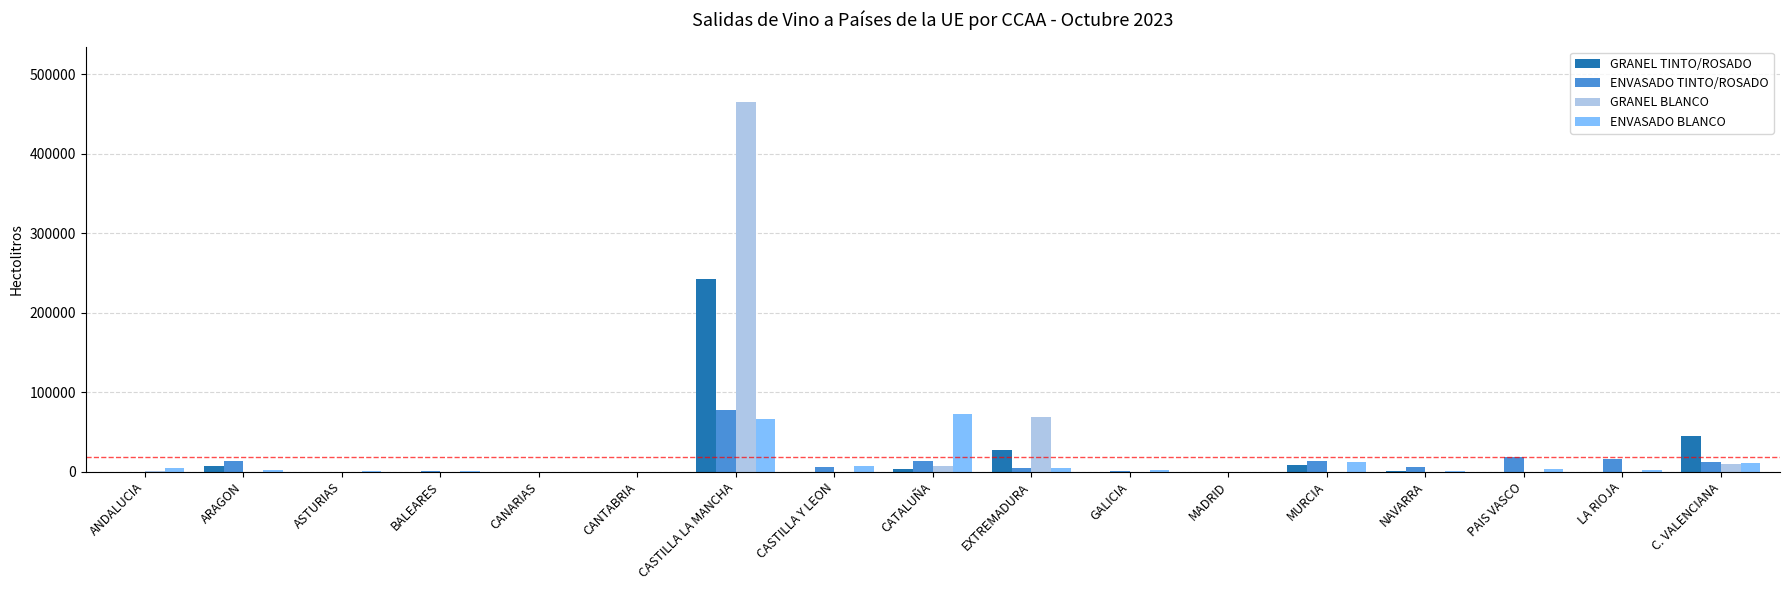

At which category does the chart reach its peak across all series?

CASTILLA LA MANCHA